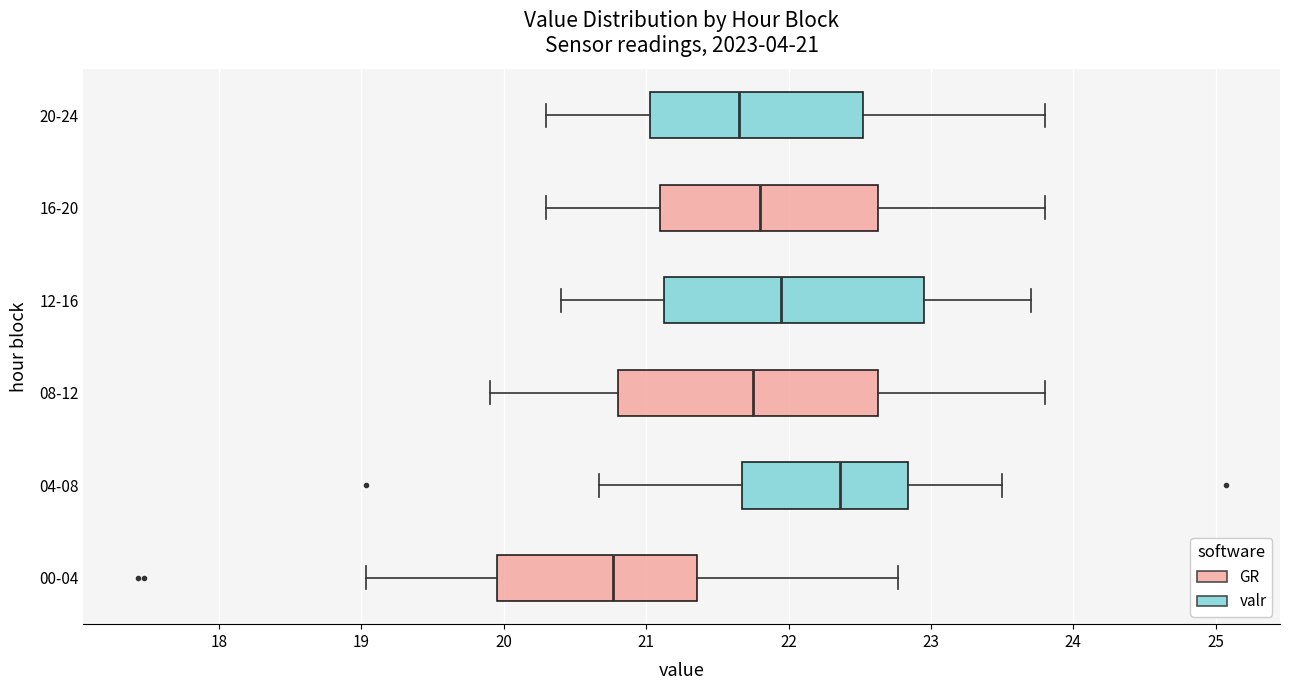

Which box has the furthest to the right median line?

04-08